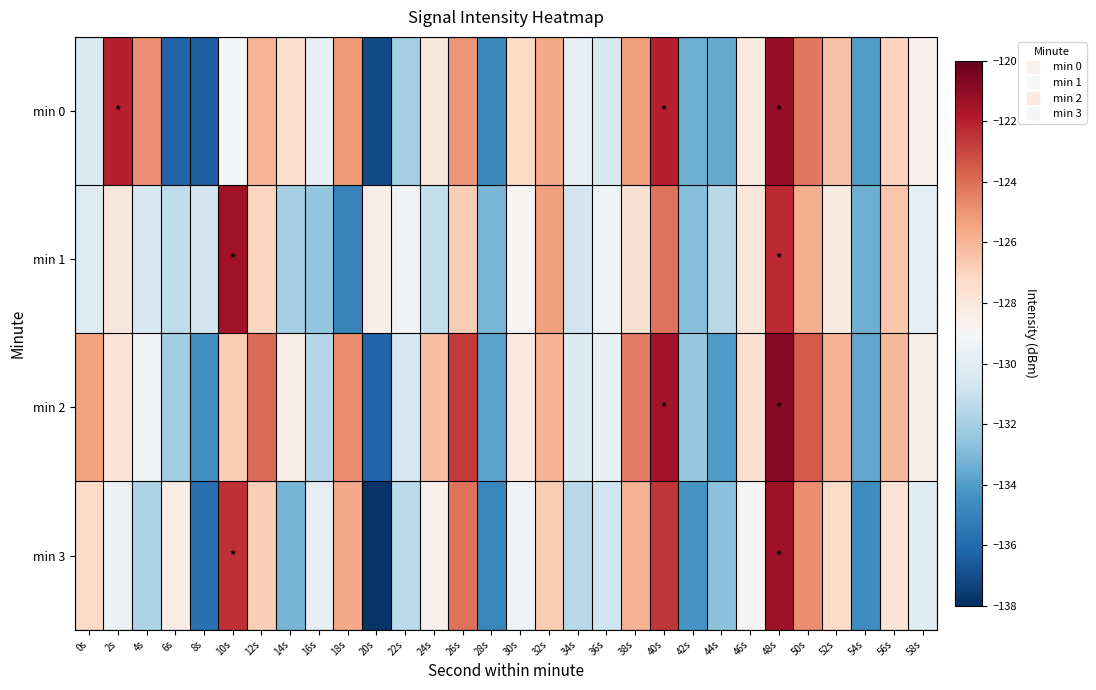

Rank the series by their maximum value, from highest to lowest.

min 2, min 0, min 3, min 1